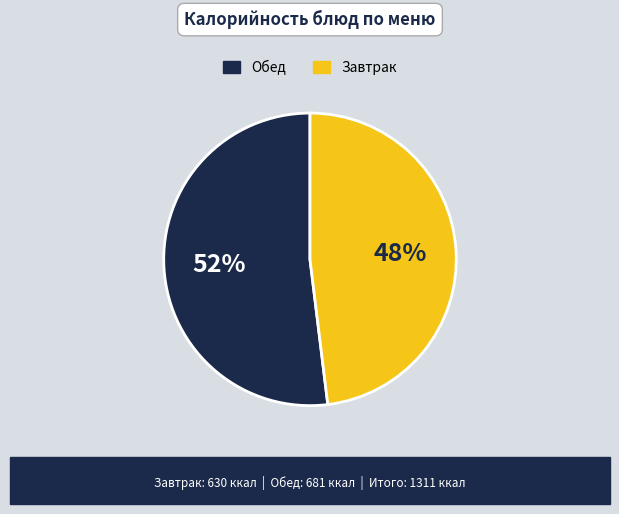

Is it true that Обед is 41% of the pie?

False